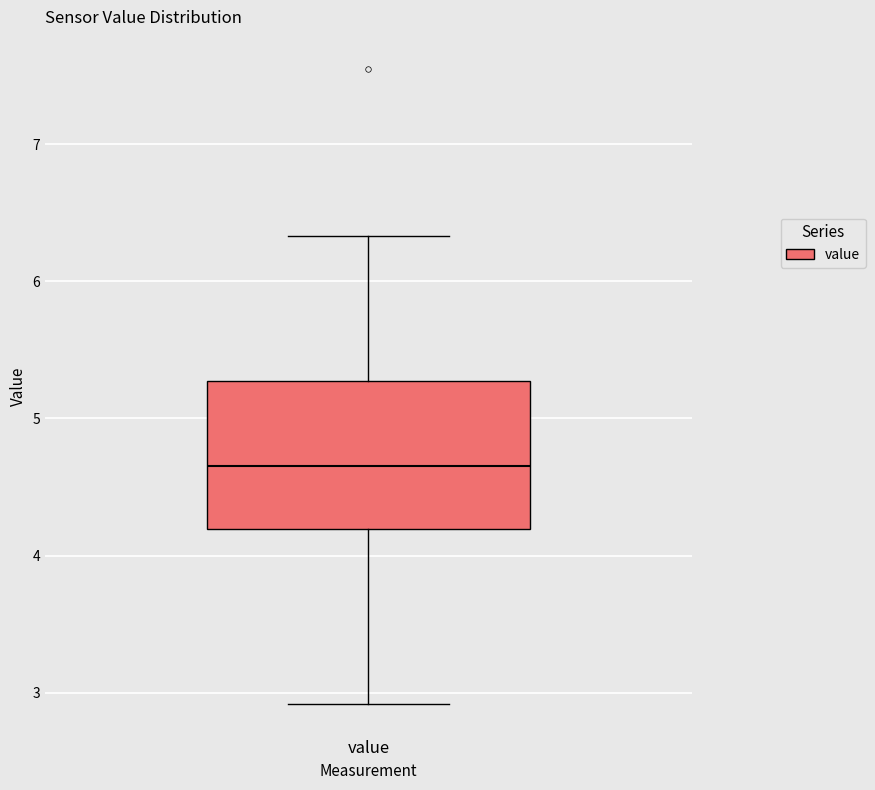

Where does the lower whisker of the box for value end on the y-axis? The values are not printed on the chart, so give them approximately, as read against the axis.

2.9